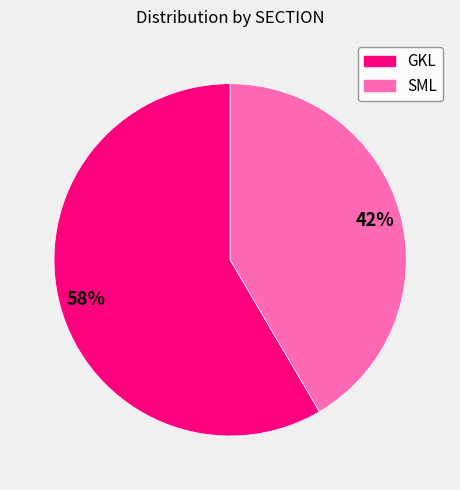

Rank the categories by value from lowest to highest.

SML, GKL